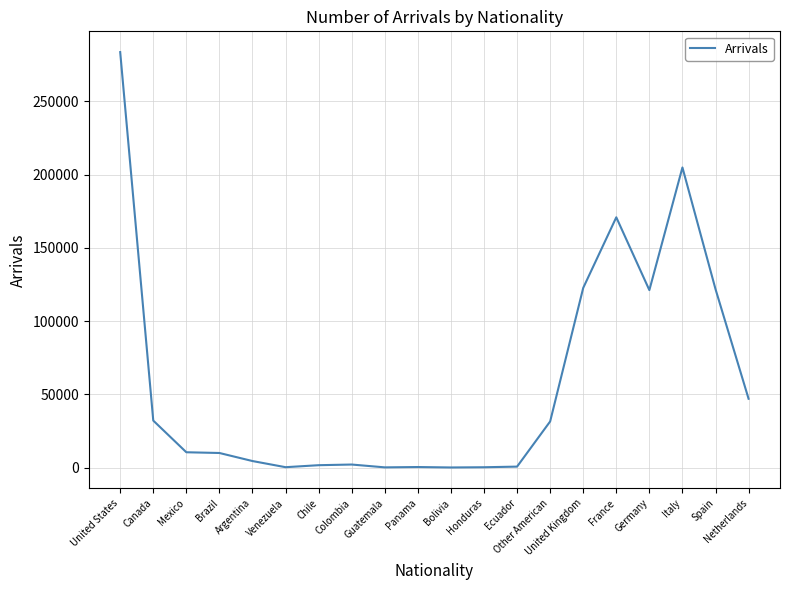

Which label corresponds to the largest value in the chart?

United States